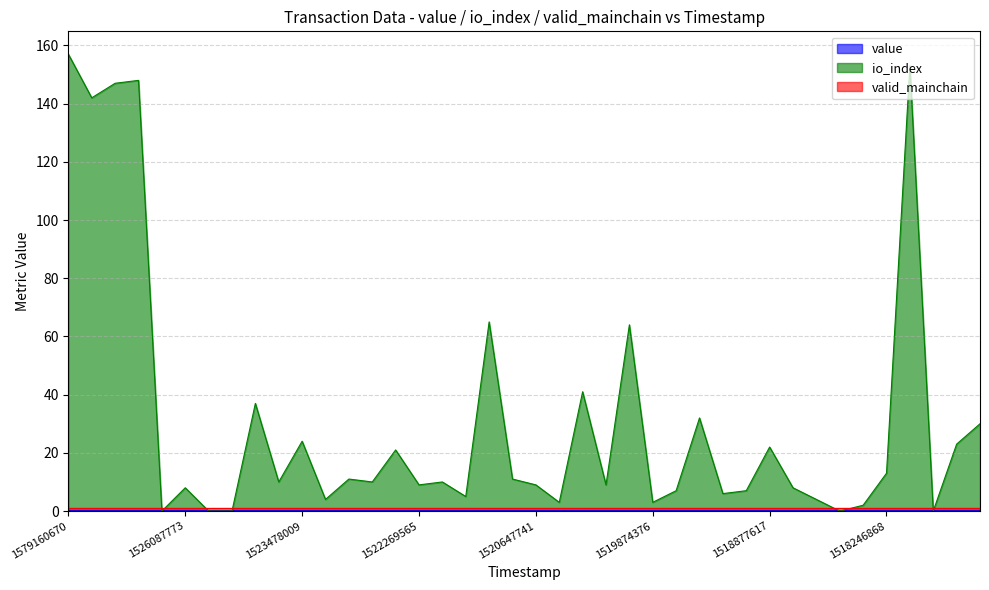

The io_index series shows 15.3 at 1520647741. True or false?

False